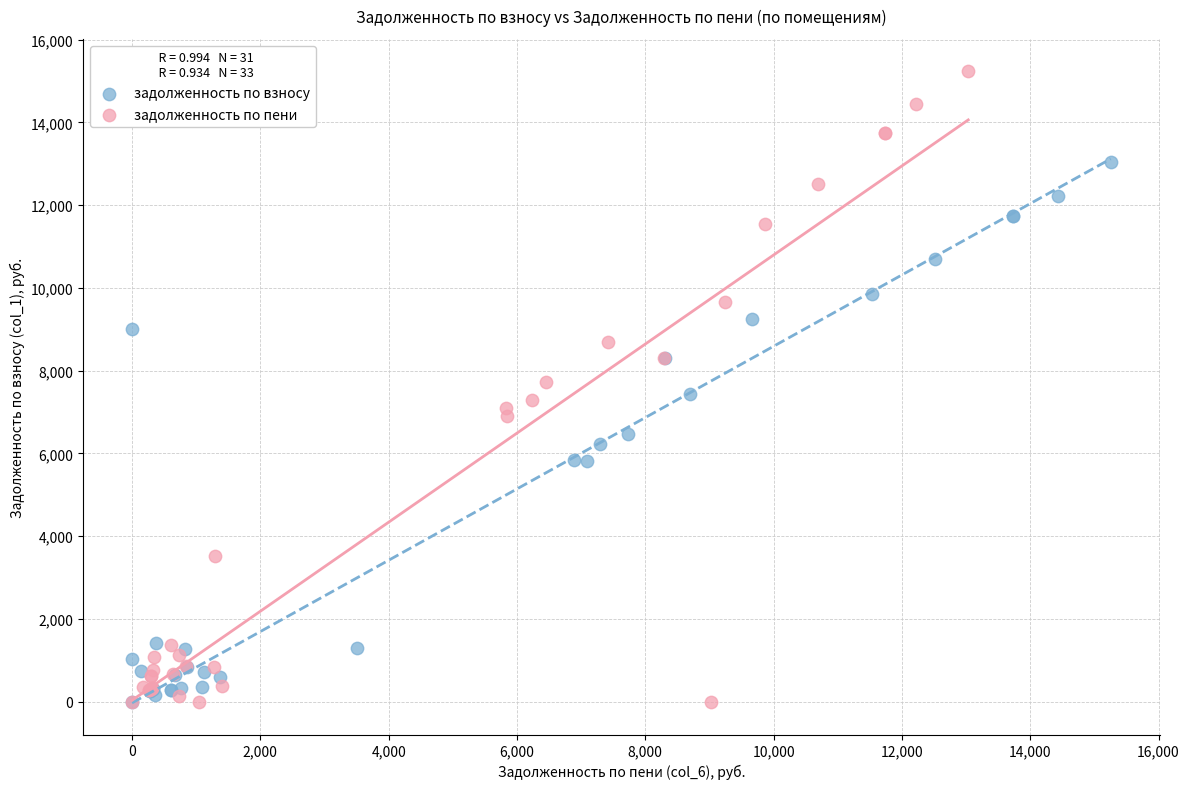

Which series has the largest Y range (max minus min)?

задолженность по пени